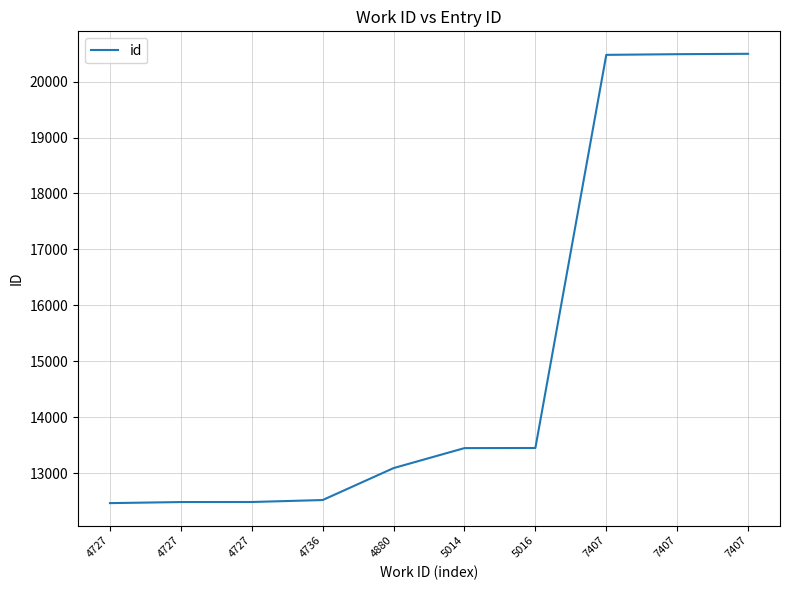

What is the value of the 9th point from the left?

20477